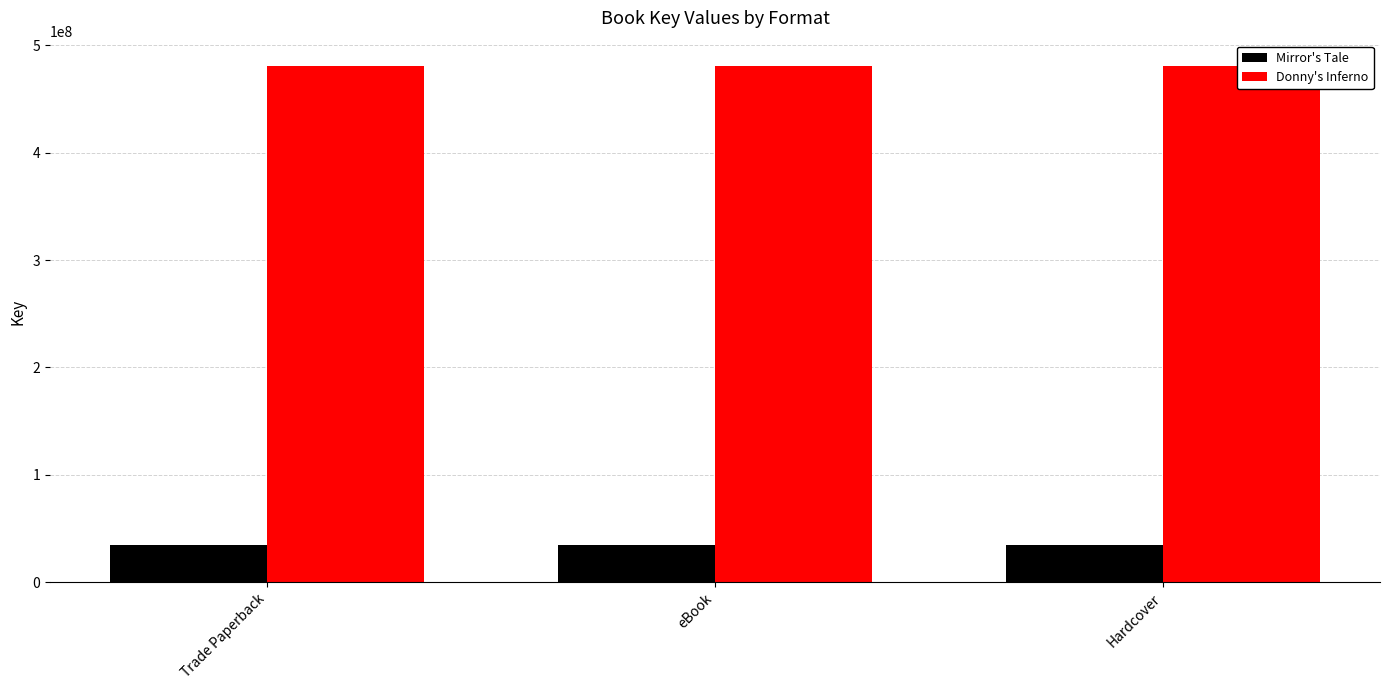

At which category is the sum across all series the highest?

Trade Paperback